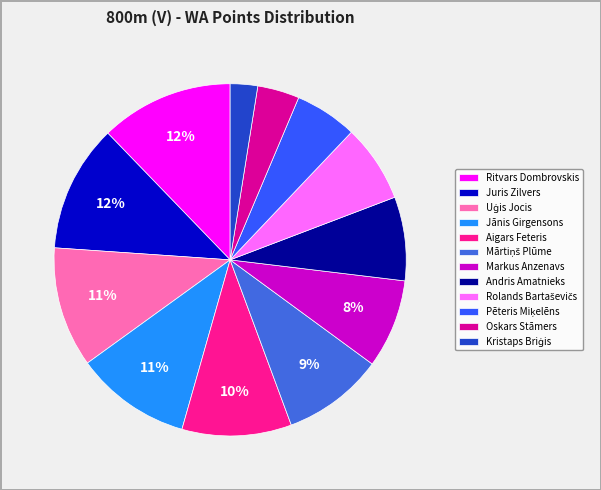

Count the number of slices in the pie.

12